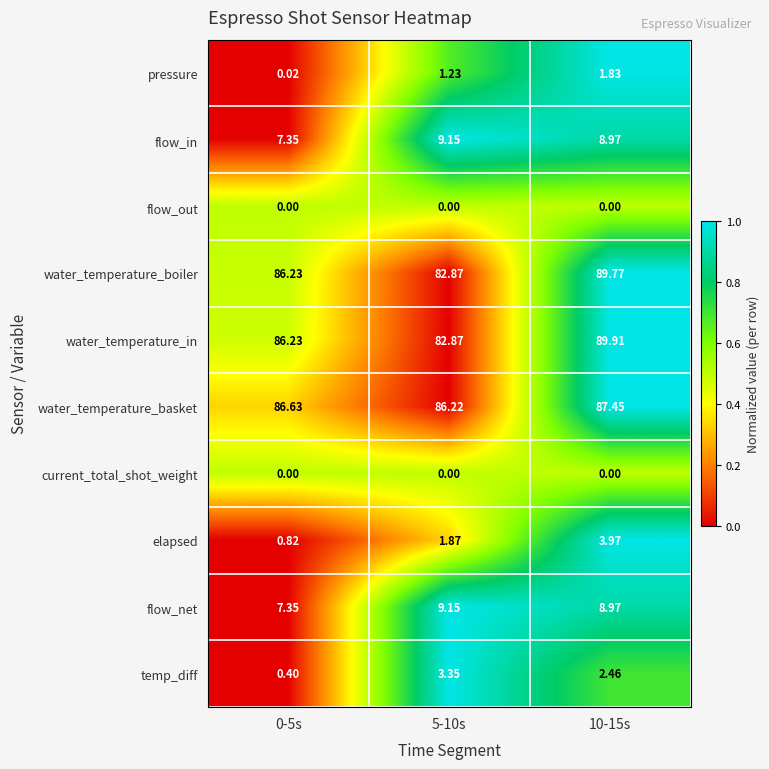

Is the value of water_temperature_in at 5-10s greater than the value of flow_in at 10-15s?

Yes